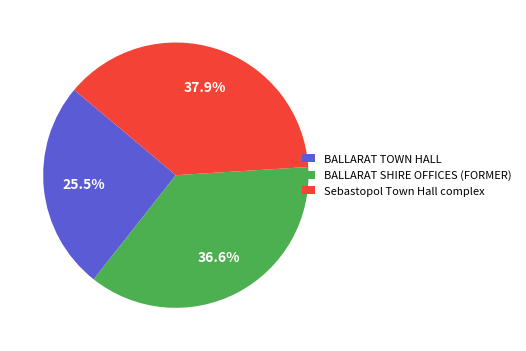

To the nearest percent, what is the difference between the Sebastopol Town Hall complex and BALLARAT SHIRE OFFICES (FORMER) slice percentages?

1%